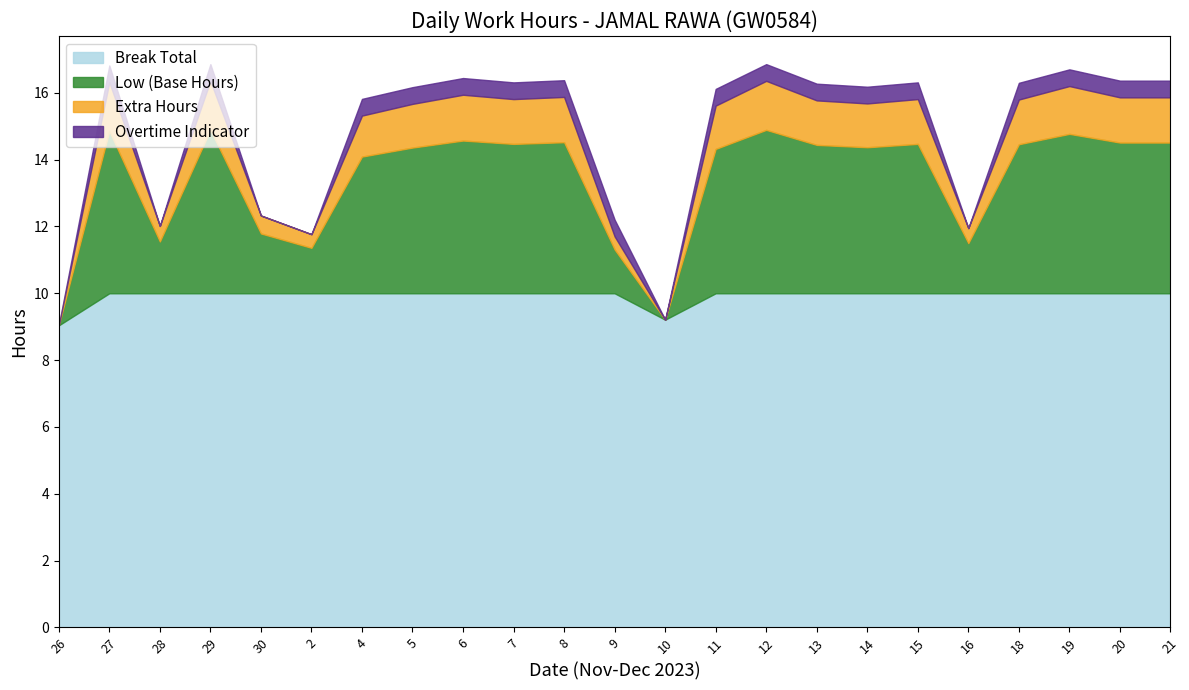

Count the number of data series in this chart.

4